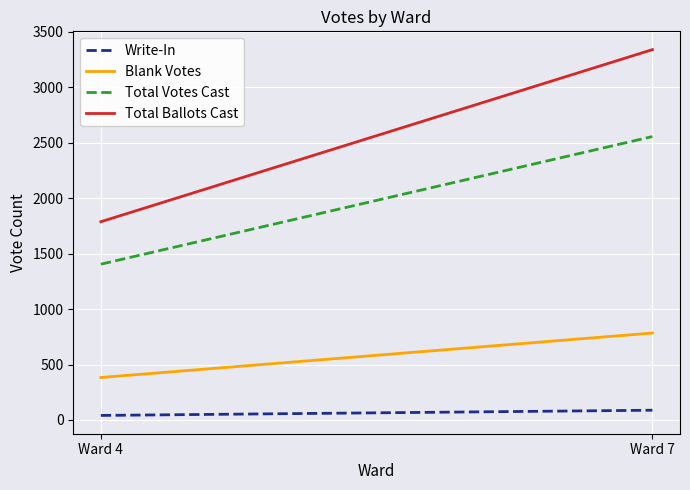

What is the value of the Total Votes Cast point at the 1st from the left?

1405